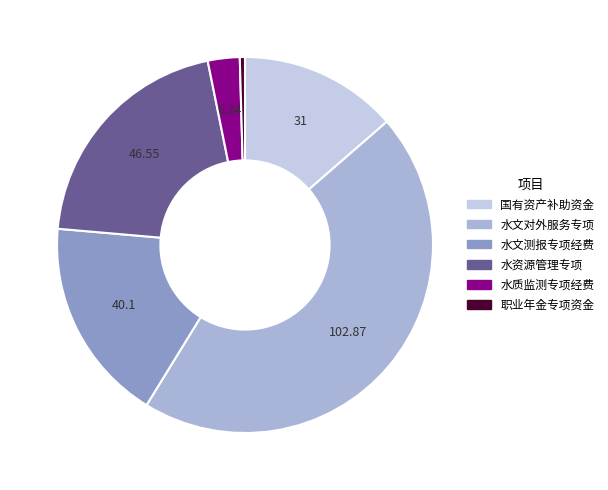

Does any single category account for the majority?

No